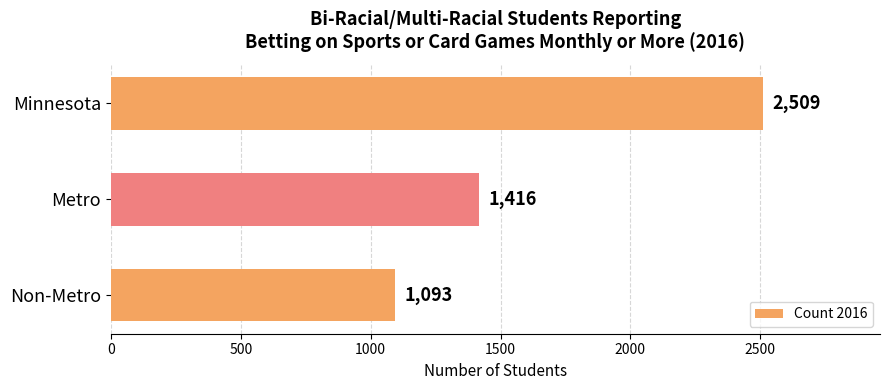

True or false: the data shows 2509 at Minnesota.

True